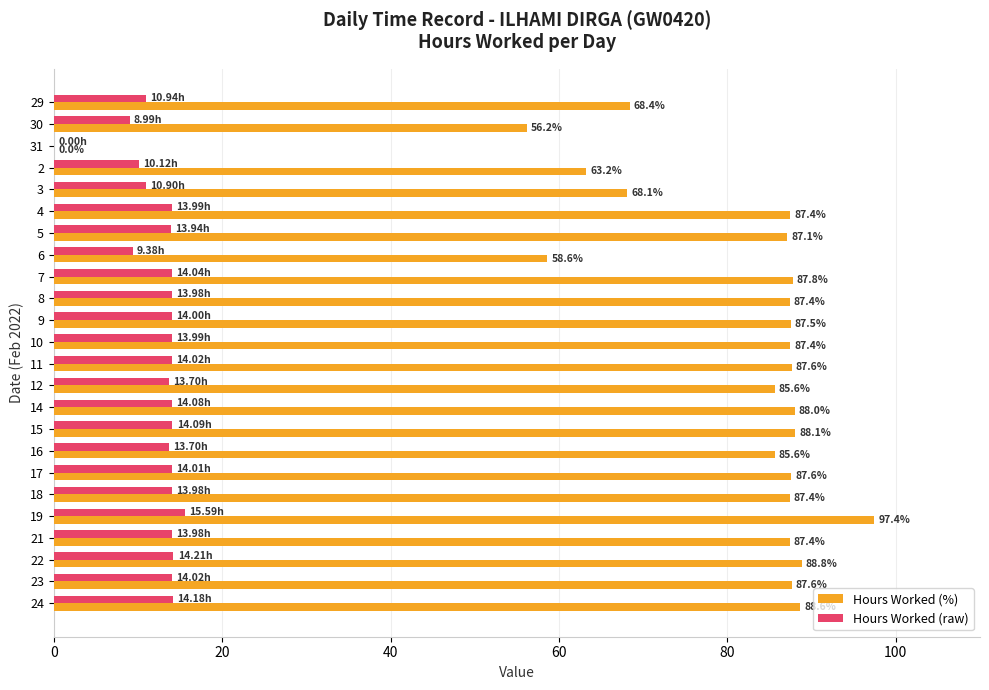

What is the sum of the Hours Worked (raw) values at 19 and 3?

26.5